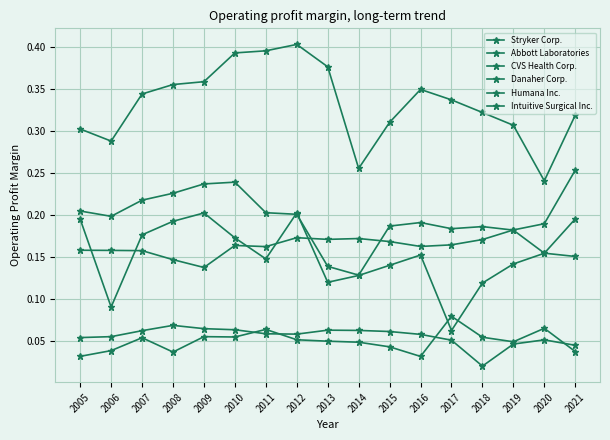

True or false: Danaher Corp. has a value of 0.2 at 2017.

True